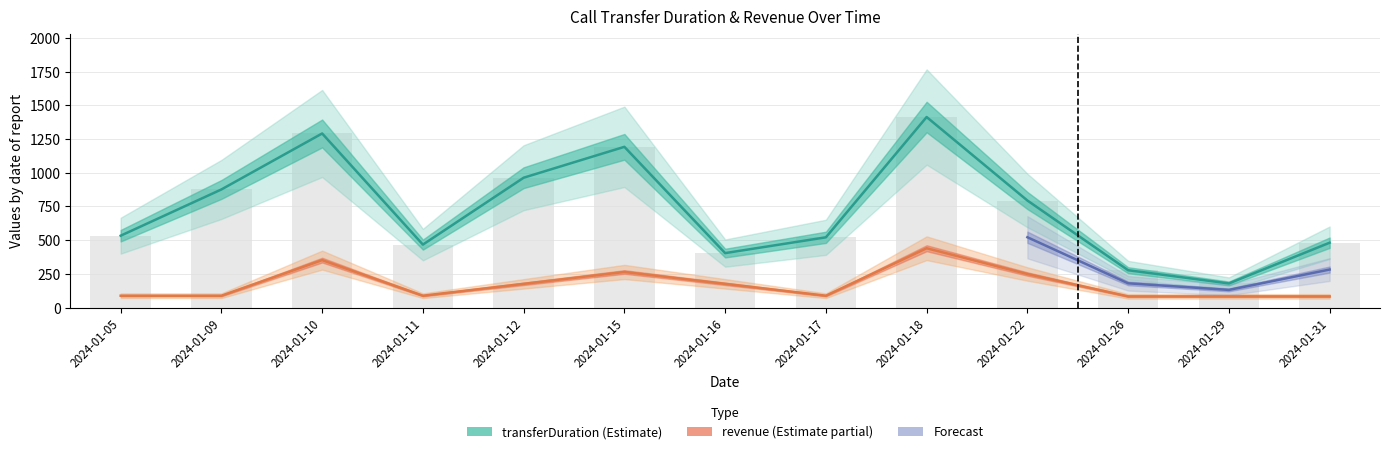

True or false: revenue has a value of 83 at 2024-01-31.

True